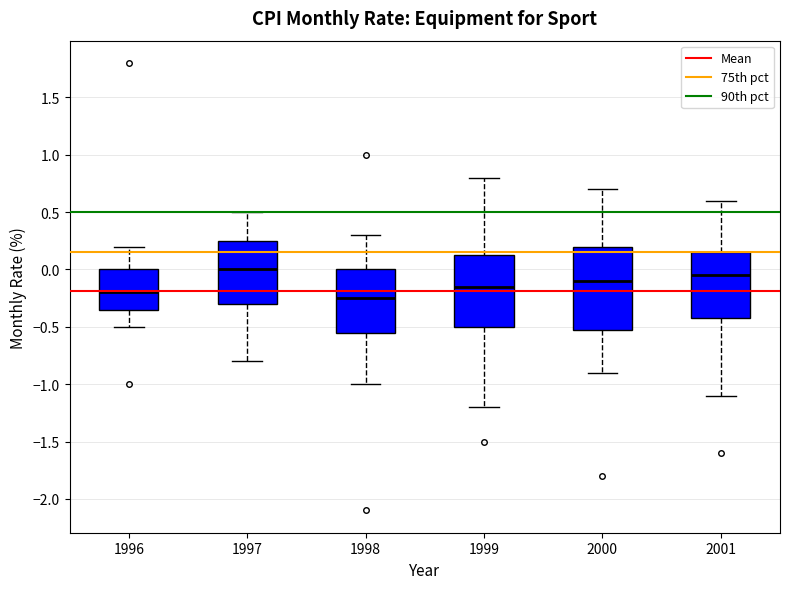

Reading left to right, read every box against the y-axis: the position of its median line, the range the box covers, and the ends of its whiskers. The values are not printed on the chart, so give them approximately, as read against the axis.

1996: median -0.20, box -0.35 to 0.00, whiskers -0.50 to 0.20
1997: median 0.00, box -0.30 to 0.25, whiskers -0.80 to 0.50
1998: median -0.25, box -0.55 to 0.00, whiskers -1.00 to 0.30
1999: median -0.15, box -0.50 to 0.15, whiskers -1.20 to 0.80
2000: median -0.10, box -0.50 to 0.20, whiskers -0.90 to 0.70
2001: median -0.05, box -0.40 to 0.15, whiskers -1.10 to 0.60